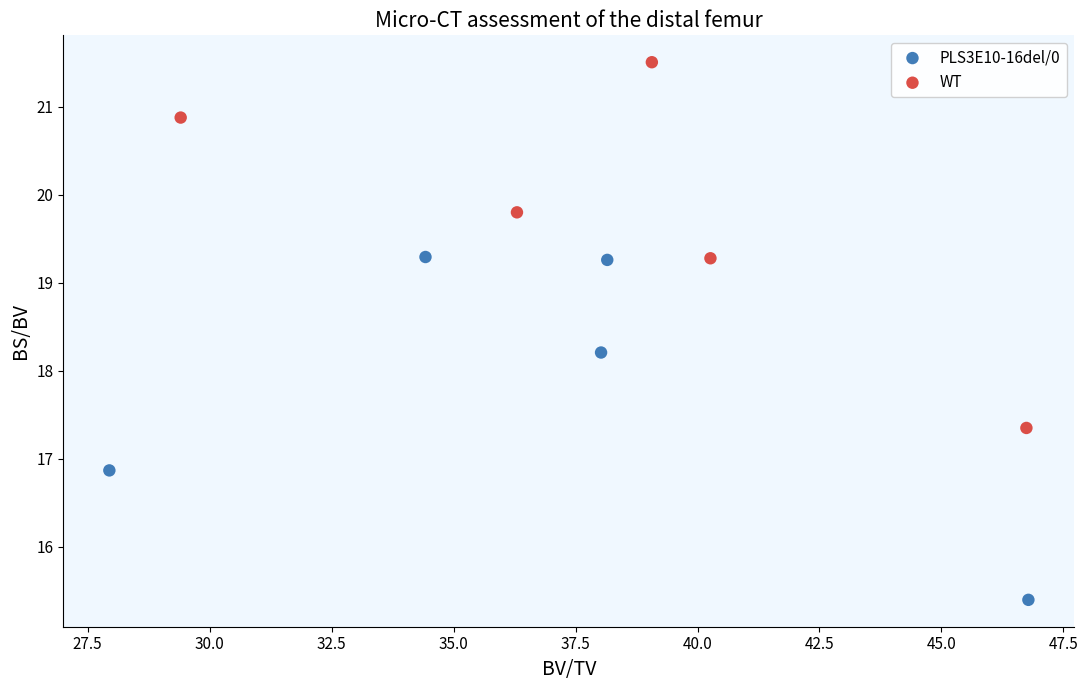

Which series contains the highest Y value?

WT